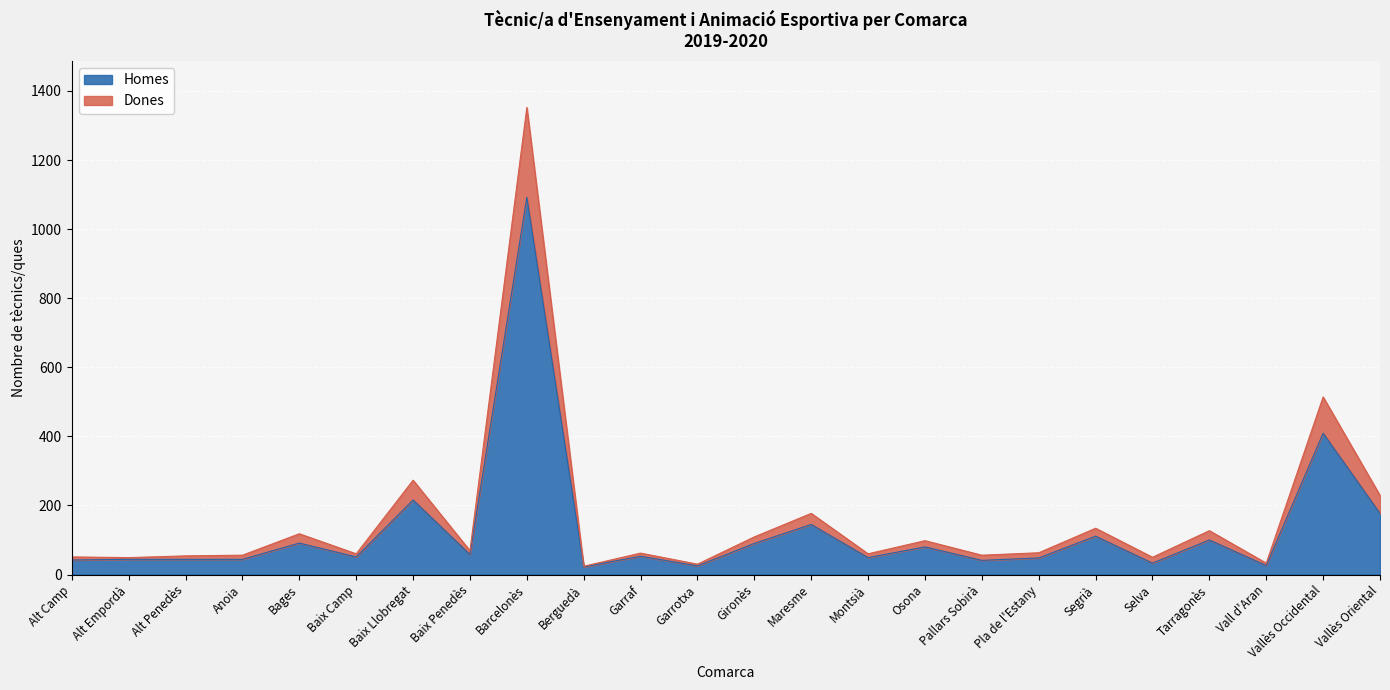

How many lines are shown in the chart?

2